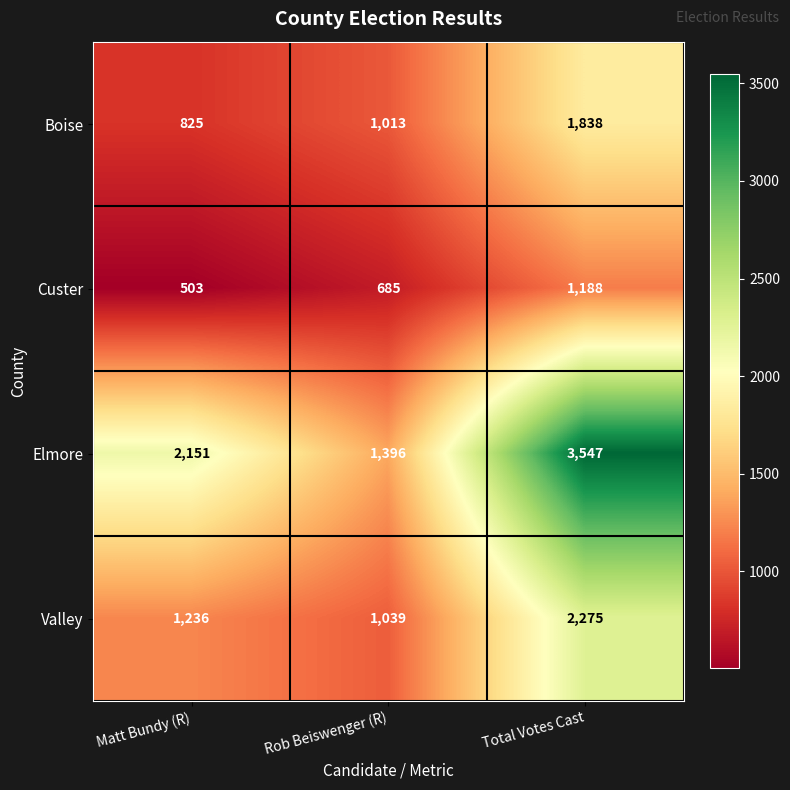

What is the approximate value of Valley at Matt Bundy (R), to the nearest 100?

1200